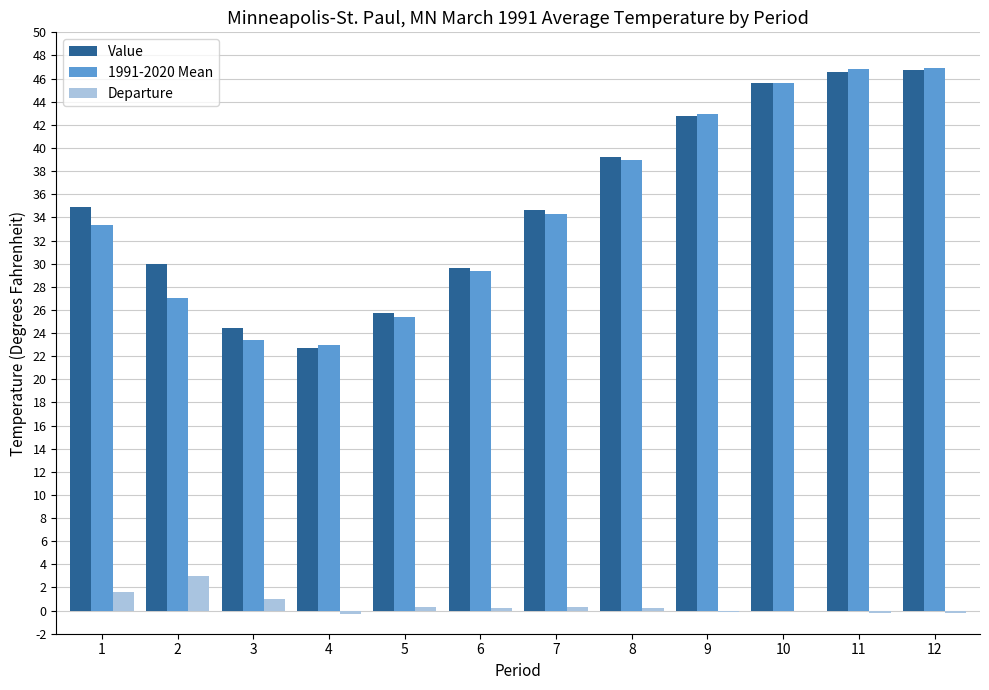

Is the value of Departure at 6 greater than the value of 1991-2020 Mean at 12?

No